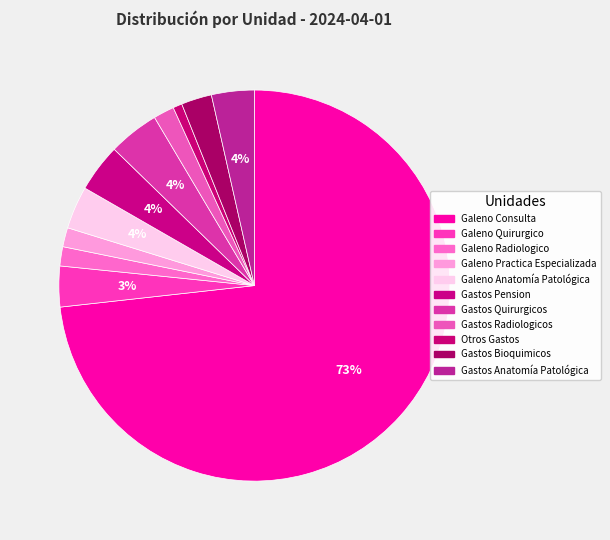

Rank the categories by value from lowest to highest.

Otros Gastos, Galeno Radiologico, Galeno Practica Especializada, Gastos Radiologicos, Gastos Bioquimicos, Galeno Quirurgico, Galeno Anatomía Patológica, Gastos Anatomía Patológica, Gastos Pension, Gastos Quirurgicos, Galeno Consulta